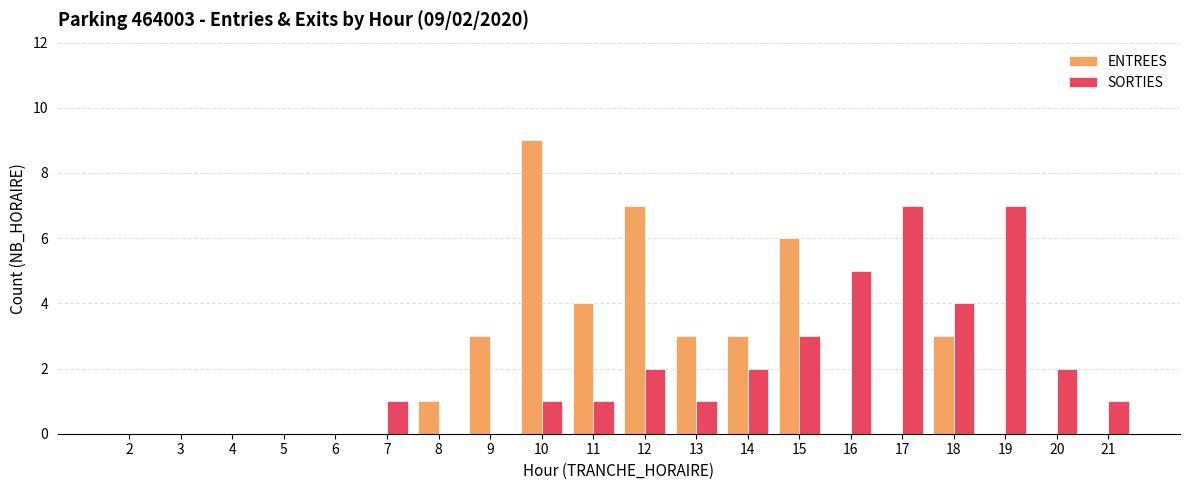

Read the SORTIES value at 14.

2